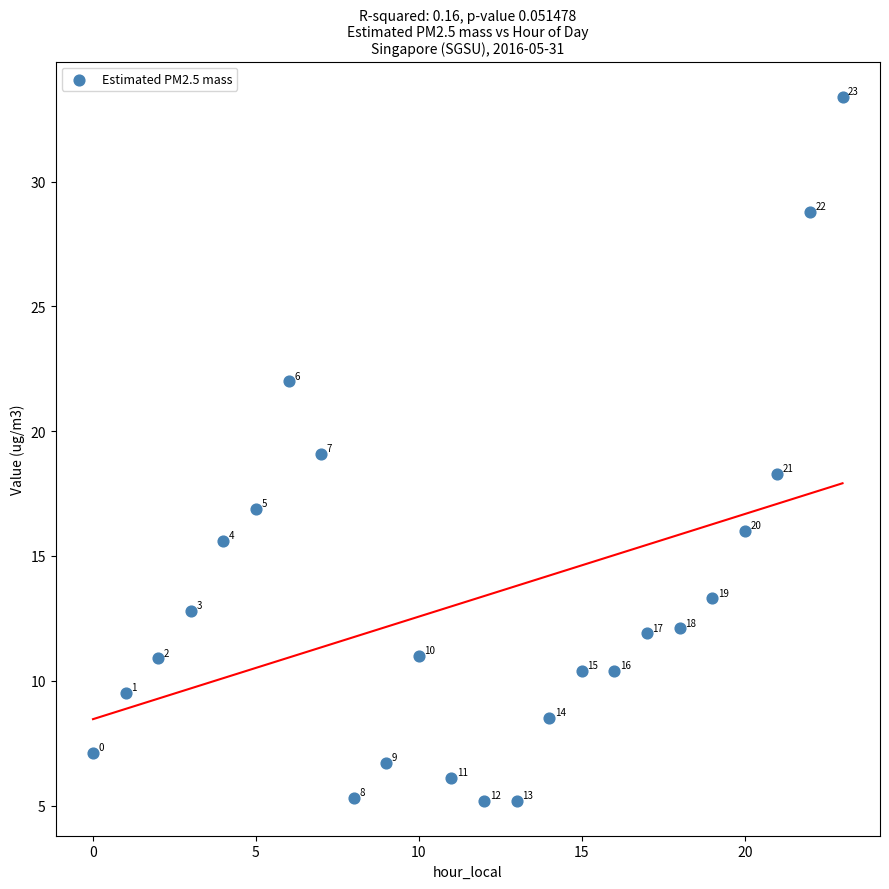

What Y value in the scatter plot is closest to 19?

19.1